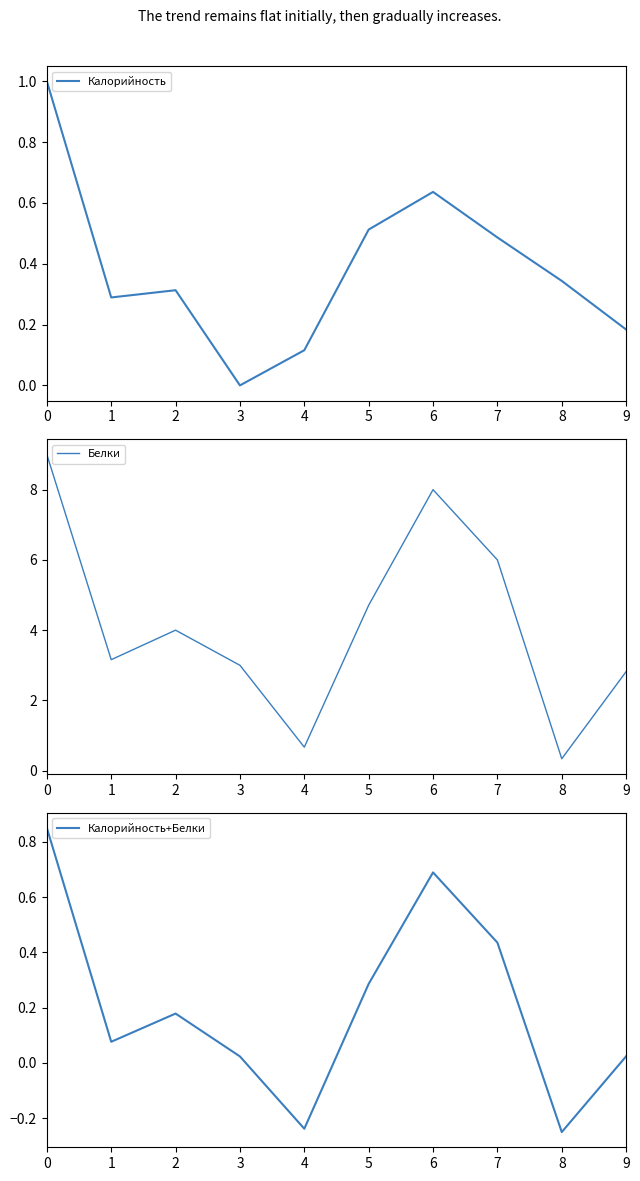

Reading left to right, list all the values displayed in this chart.

Калорийность: 0=1.0	1=0.3	2=0.3	3=0.0	4=0.1	5=0.5	6=0.6	7=0.5	8=0.3	9=0.2
Белки: 0=9.0	1=3.2	2=4.0	3=3.0	4=0.7	5=4.7	6=8.0	7=6.0	8=0.3	9=2.8
Калорийность+Белки: 0=0.9	1=0.1	2=0.2	3=0.0	4=-0.2	5=0.3	6=0.7	7=0.4	8=-0.2	9=0.0